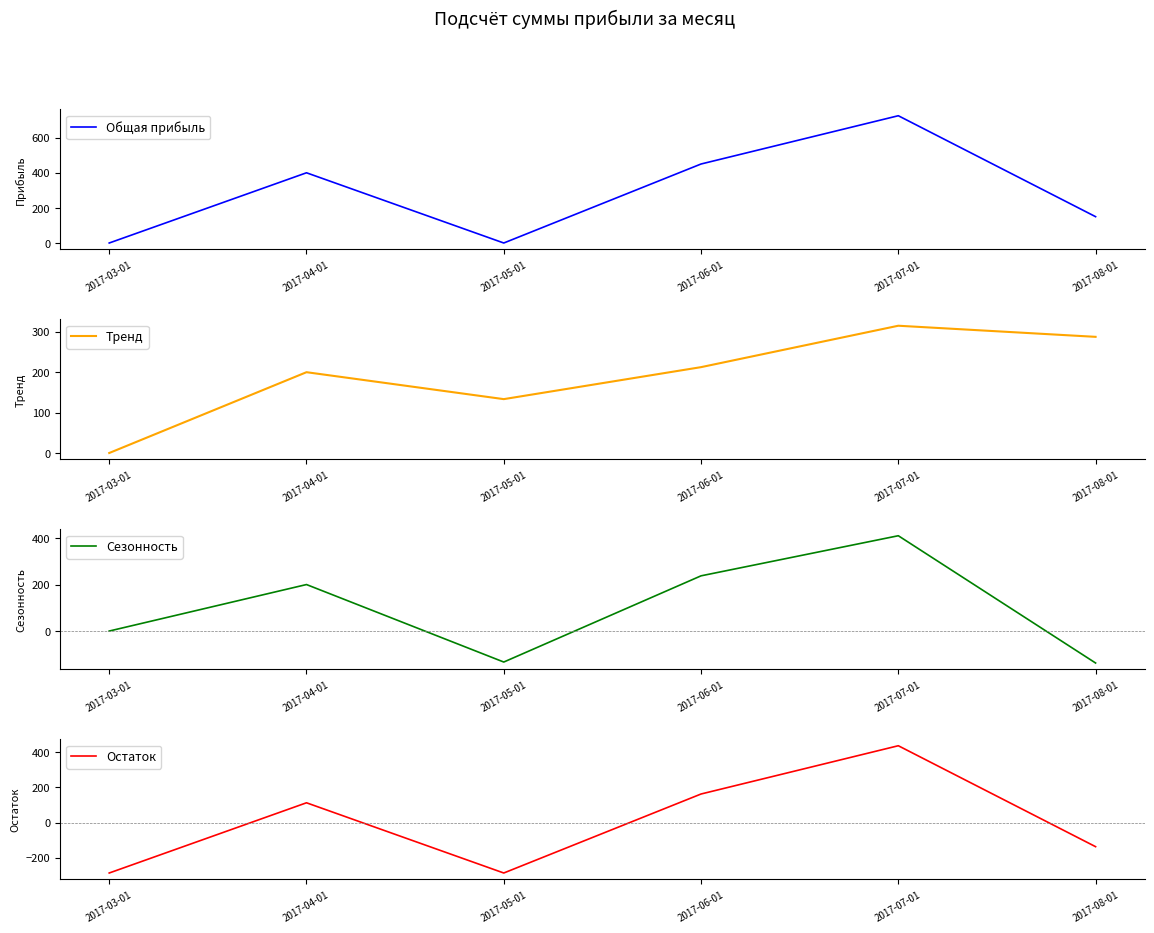

List the series in order of their peak value, highest first.

Общая прибыль, Остаток, Сезонность, Тренд